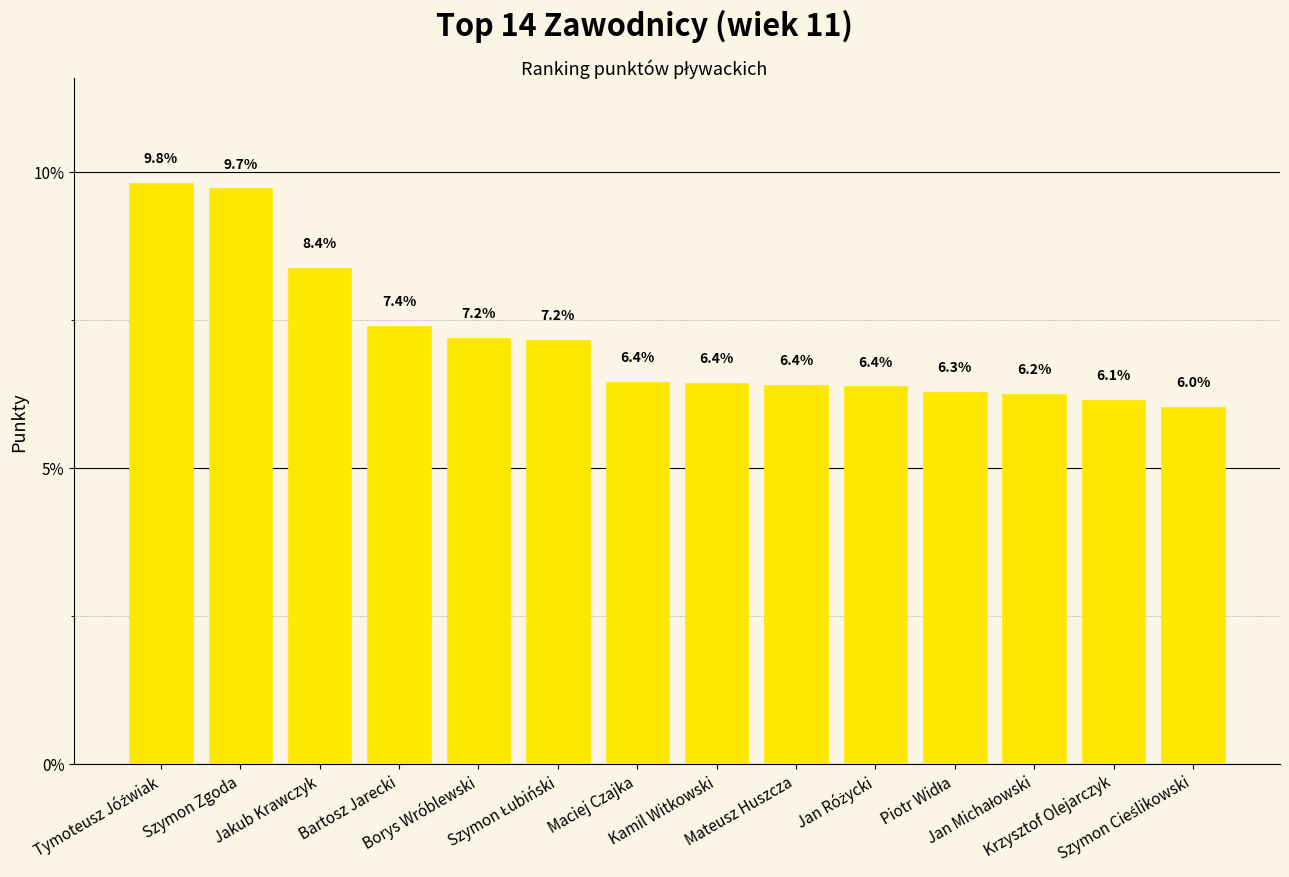

Are the bars grouped side by side (vs. stacked)?

No